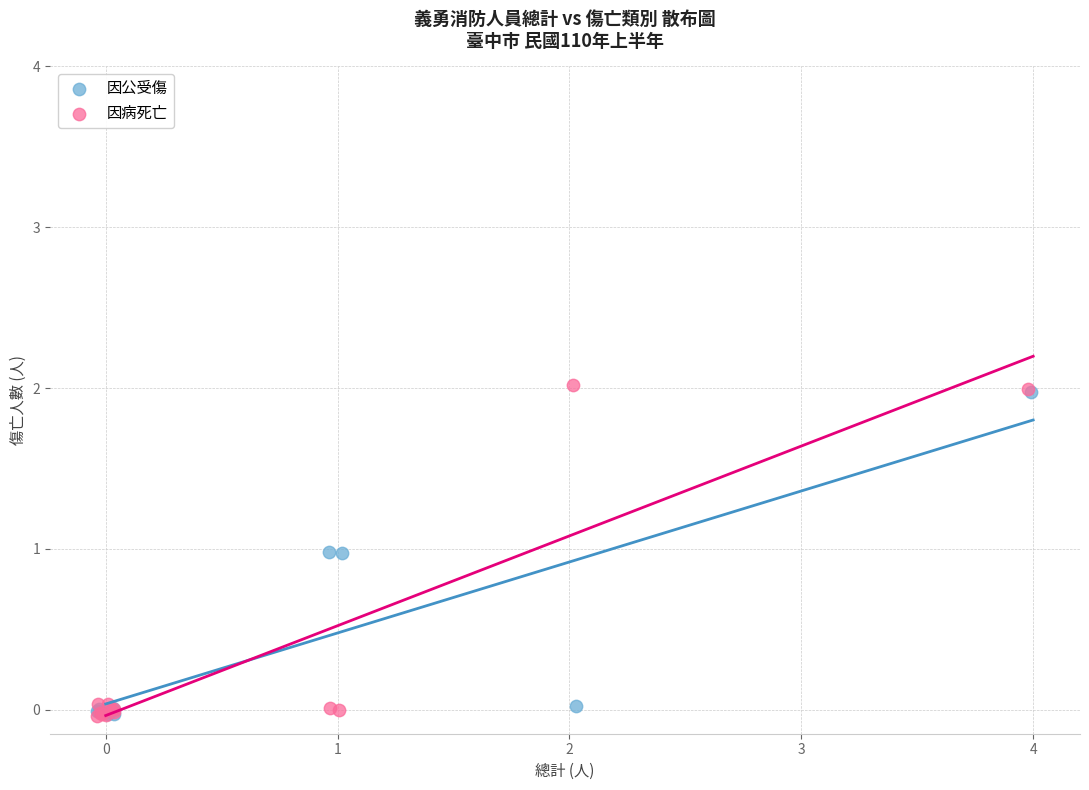

Which series contains the highest Y value?

因病死亡